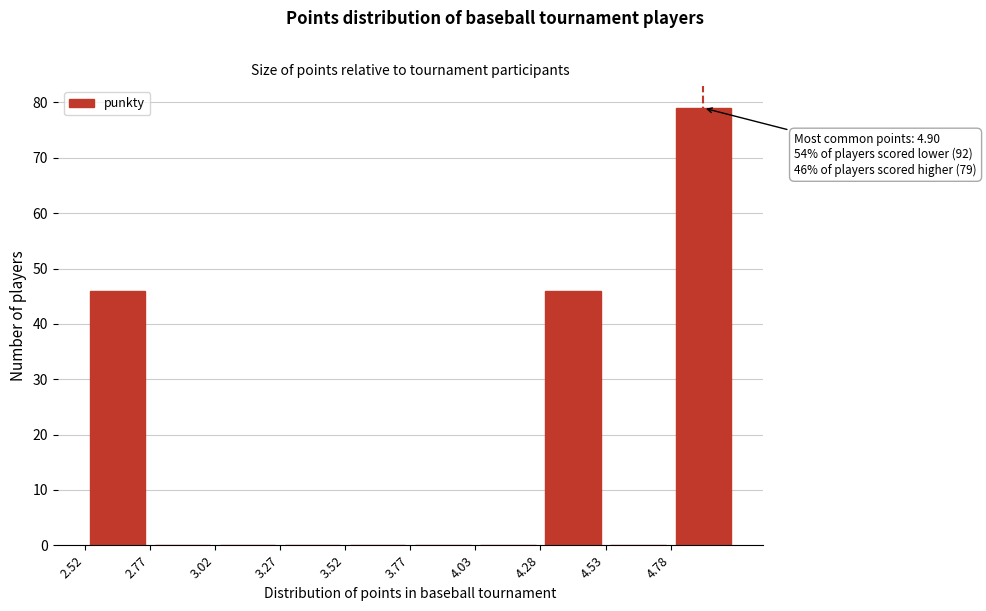

Which range on the x-axis has the tallest bar?

4.775 to 5.025